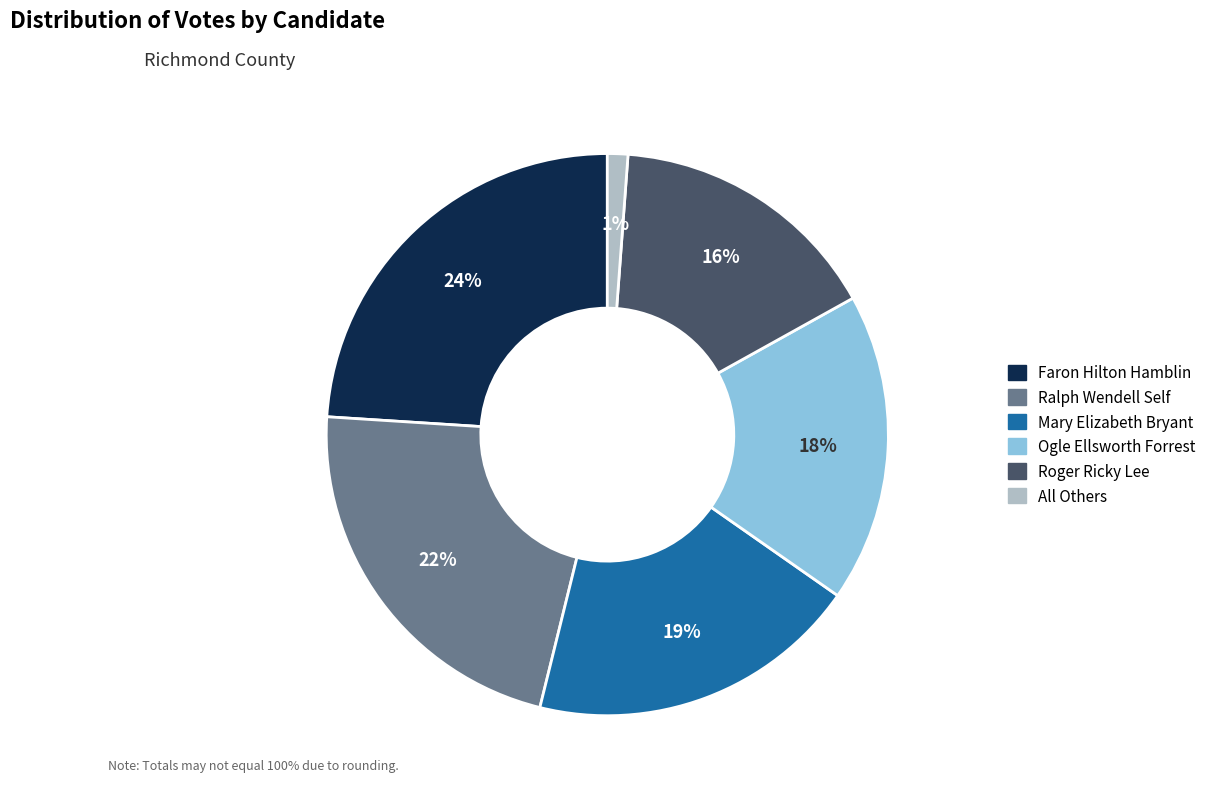

How many segments does this pie chart have?

6